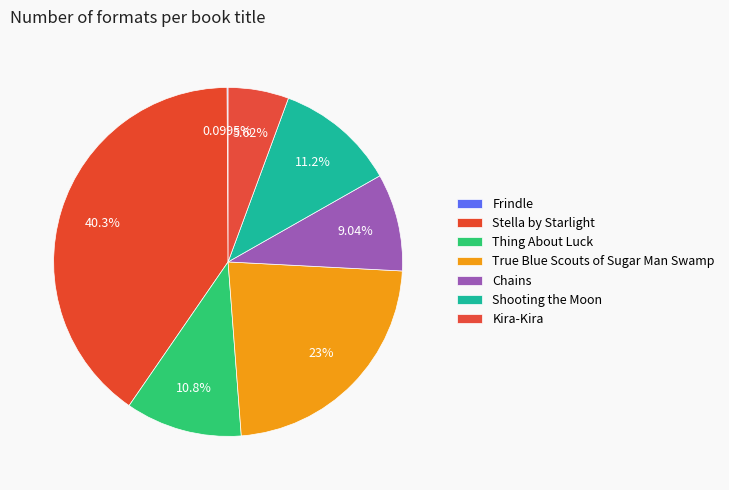

Rank the categories by value from highest to lowest.

Stella by Starlight, True Blue Scouts of Sugar Man Swamp, Shooting the Moon, Thing About Luck, Chains, Kira-Kira, Frindle